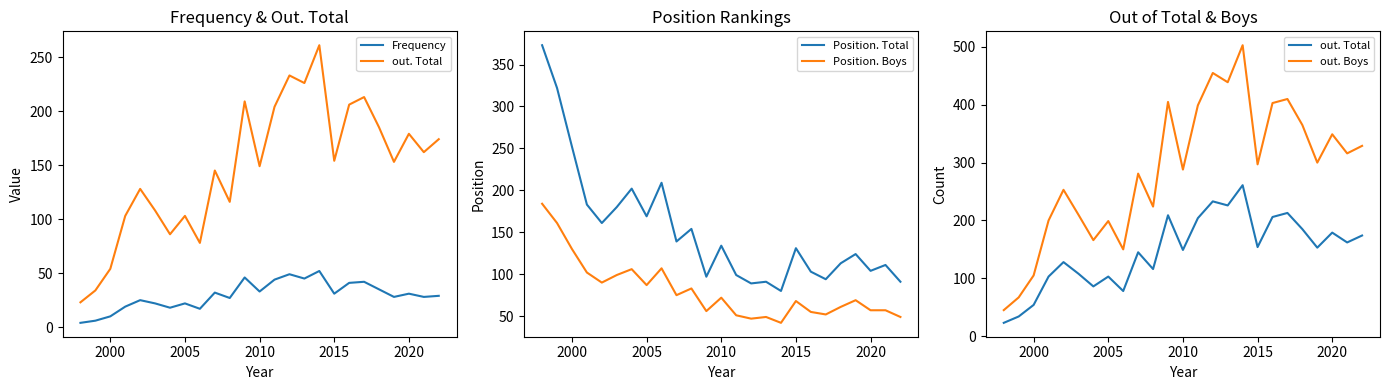

What is the maximum value for Position. Total?

373